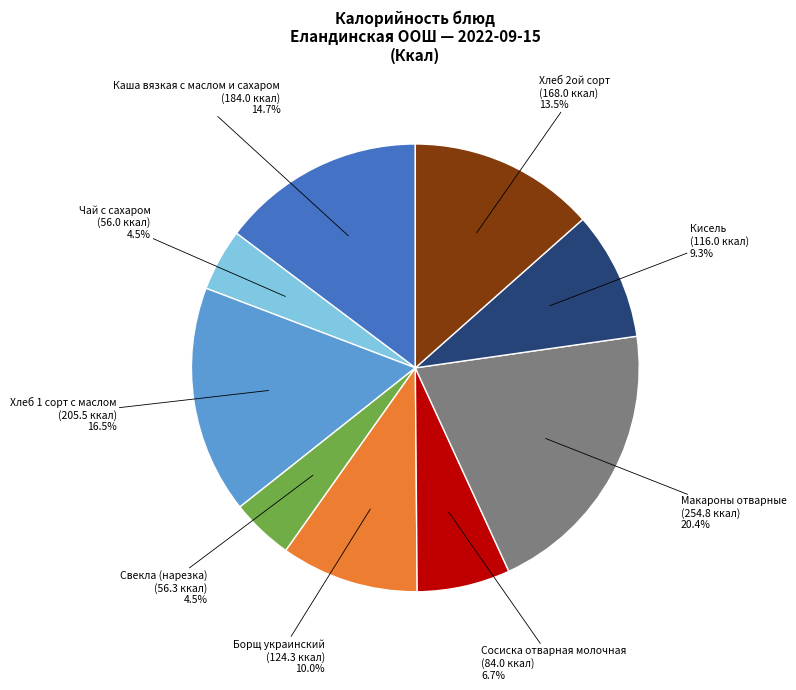

What is the largest slice in the pie chart?

Макароны отварные